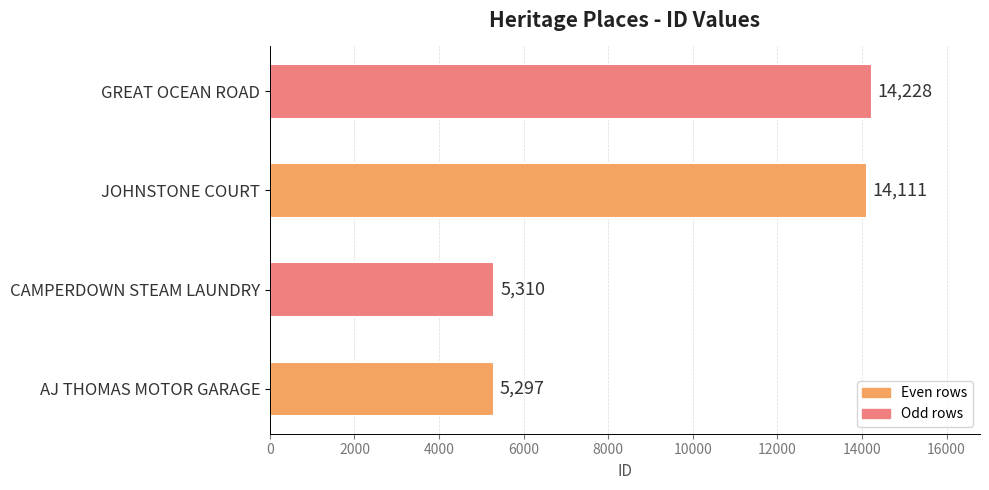

Rank the categories by value from lowest to highest.

AJ THOMAS MOTOR GARAGE, CAMPERDOWN STEAM LAUNDRY, JOHNSTONE COURT, GREAT OCEAN ROAD